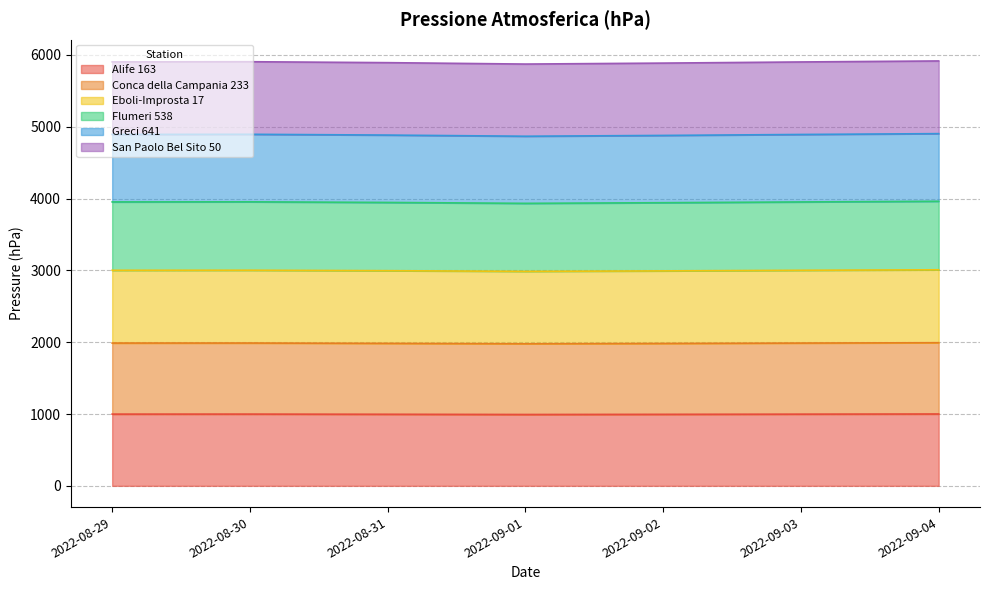

Which series has the widest spread of values?

Eboli-Improsta 17